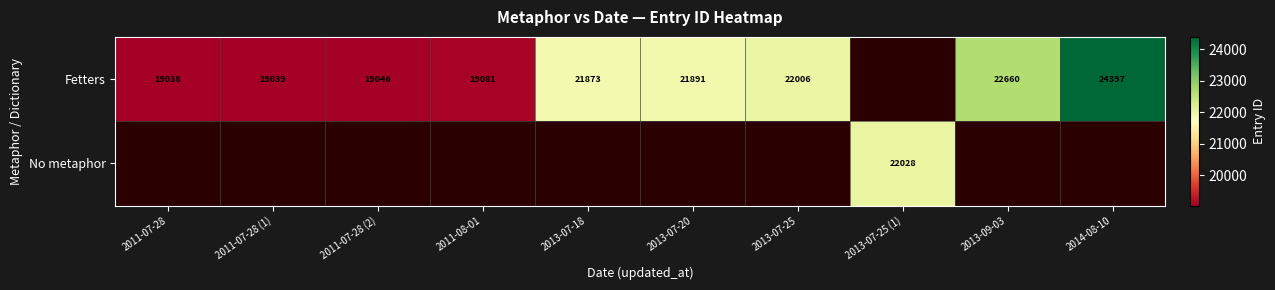

True or false: Fetters has a value of 4003 at 2011-07-28.

False